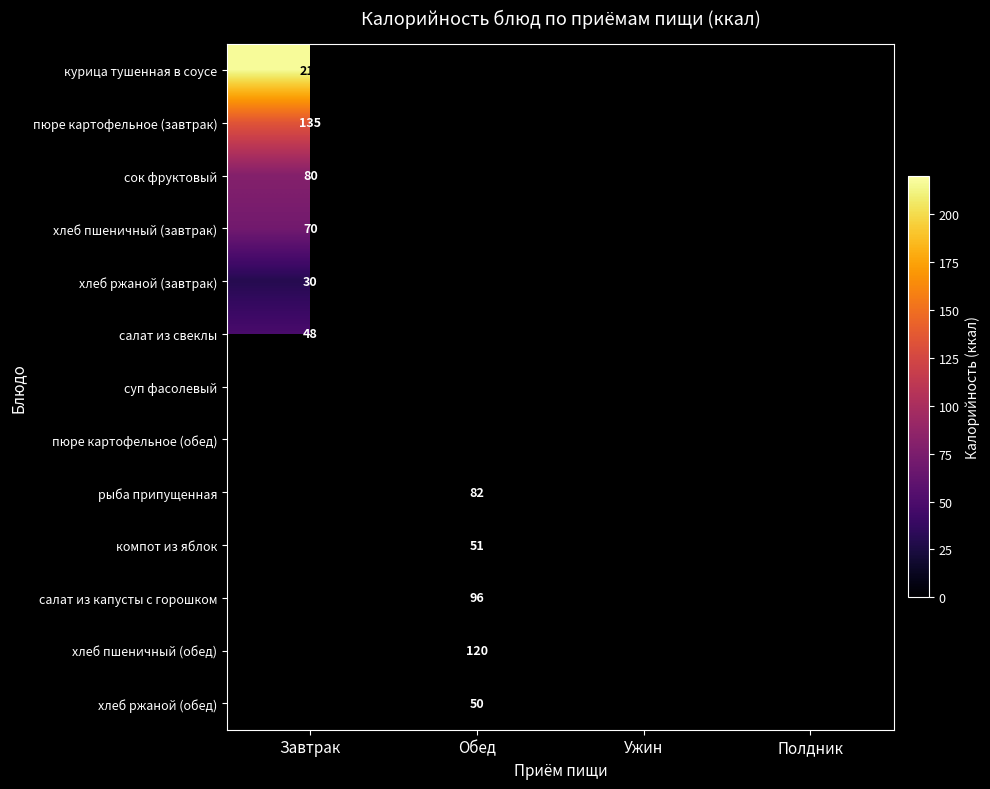

The value of салат из свеклы at Завтрак is 48. True or false?

True